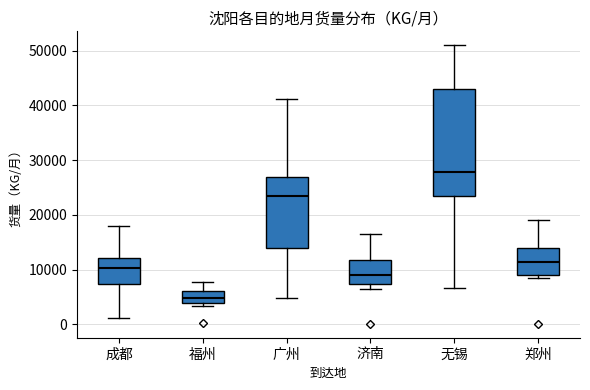

Which box has the lowest median line?

福州